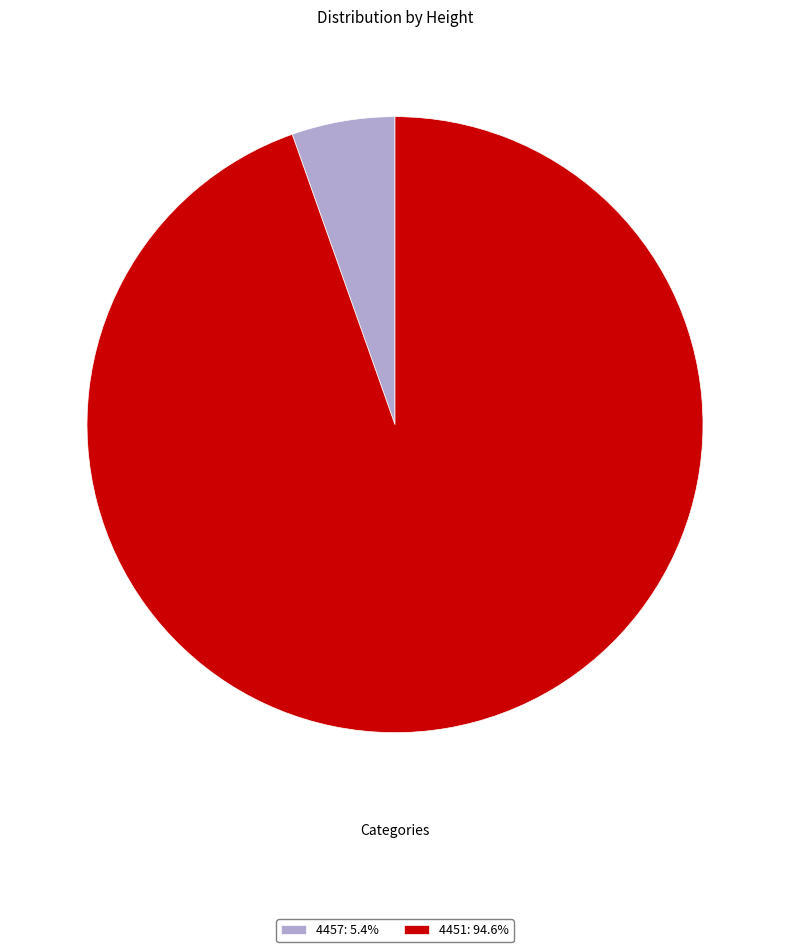

Which category has the smallest portion of the pie?

4457